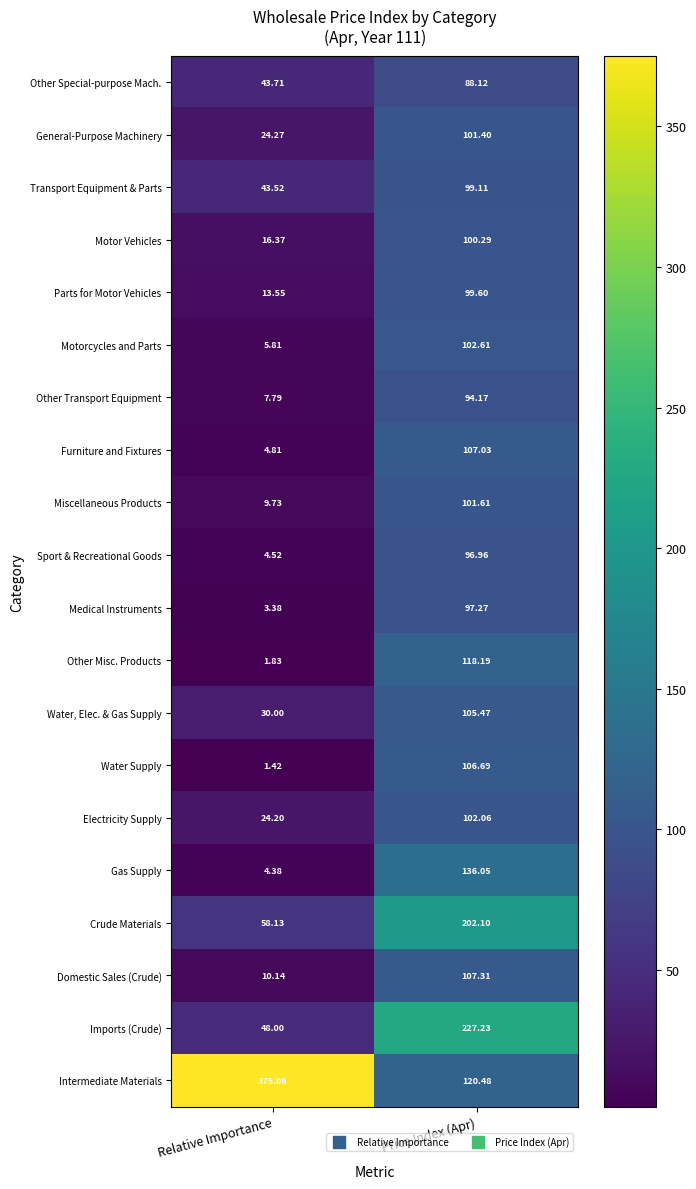

At how many categories does at least one series exceed 51?

2